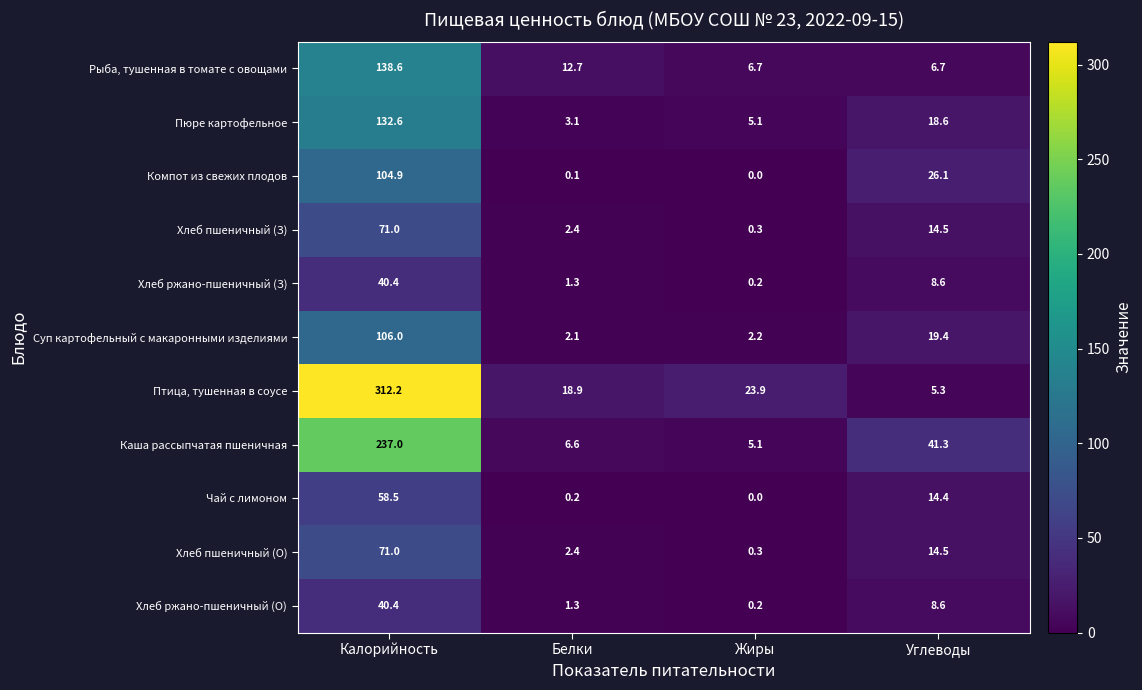

Which series has the largest total across all categories?

Птица, тушенная в соусе